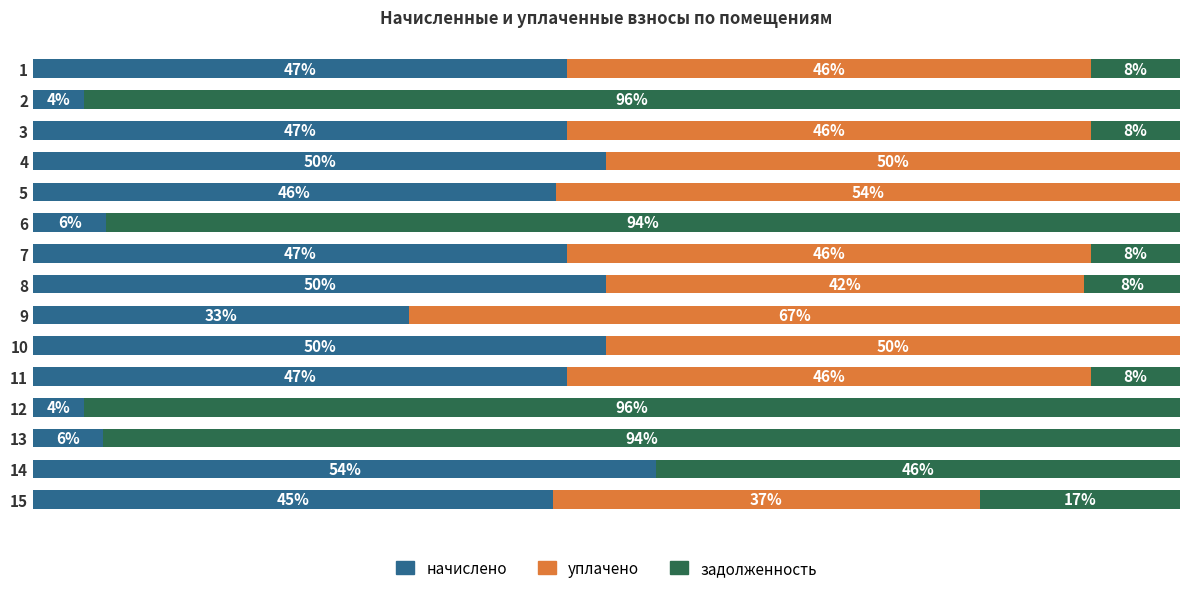

Rank the series by their maximum value, from lowest to highest.

начислено, уплачено, задолженность